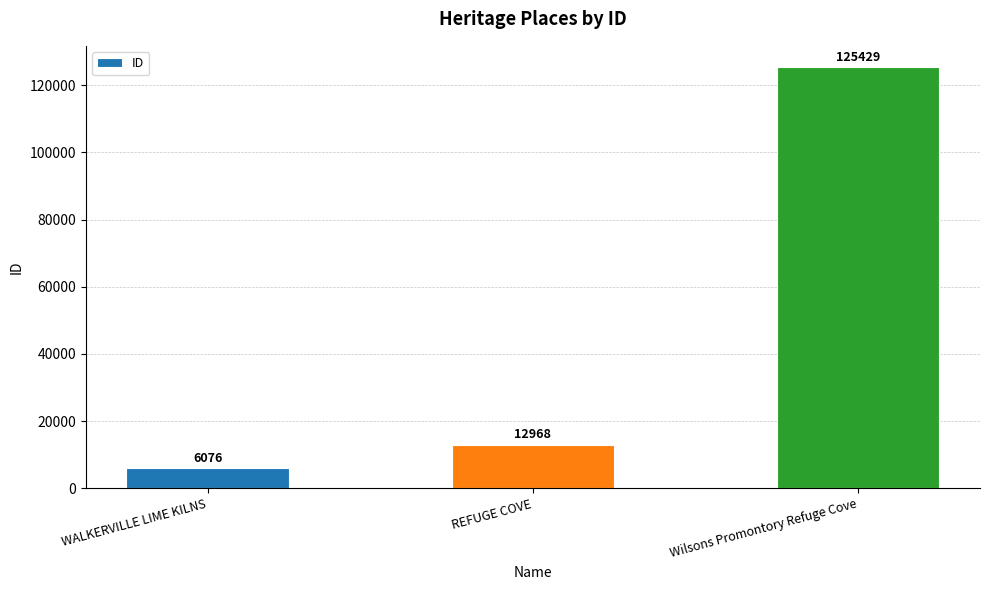

What is the difference between the second highest and minimum values?

6892